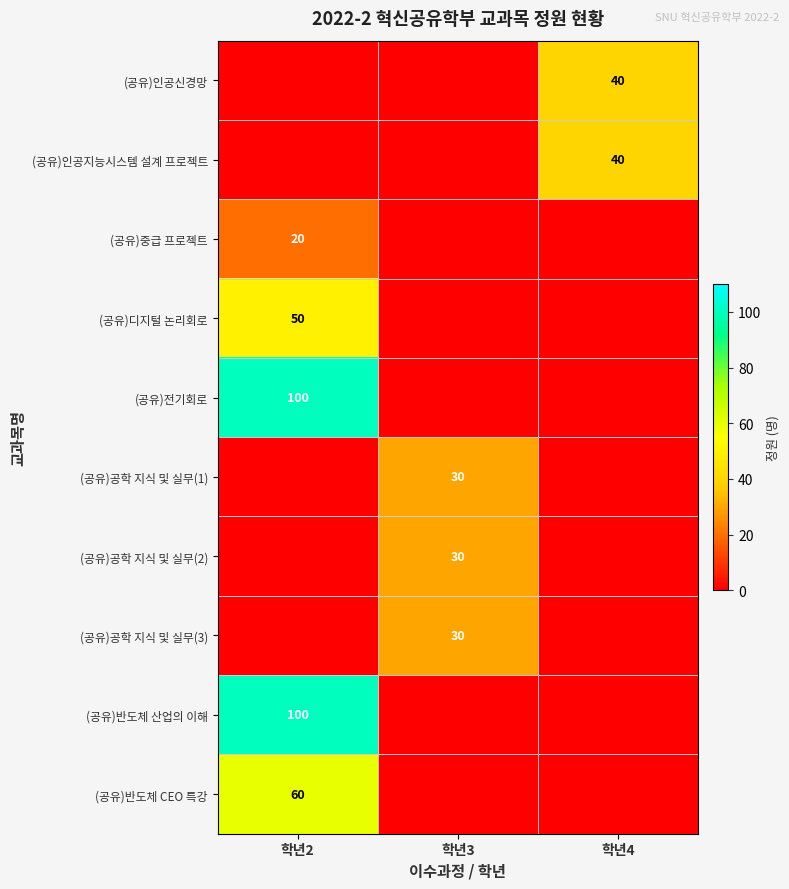

Is the value of (공유)중급 프로젝트 at 학년2 greater than the value of (공유)인공지능시스템 설계 프로젝트 at 학년4?

No